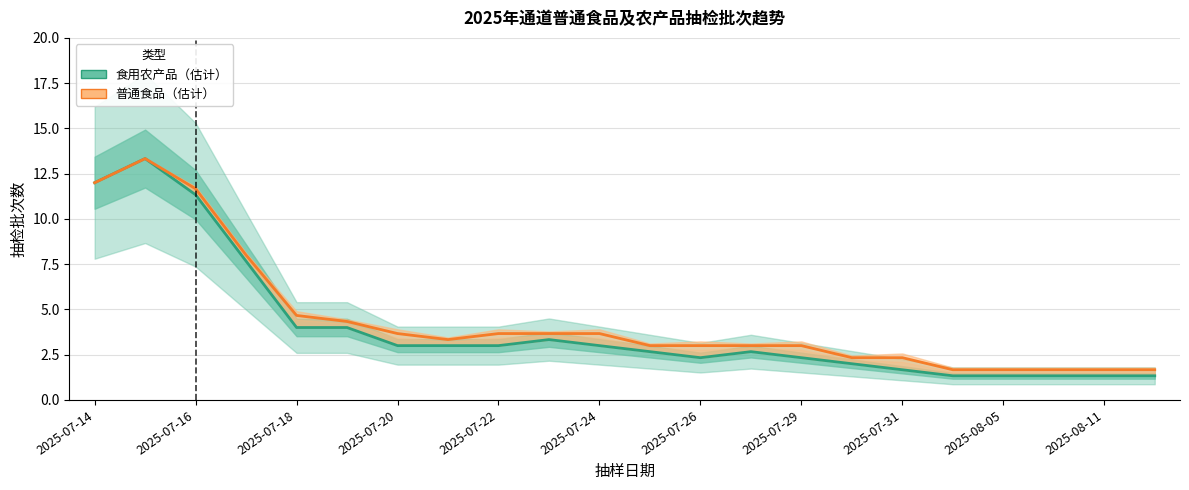

Count the number of categories in the chart.

22